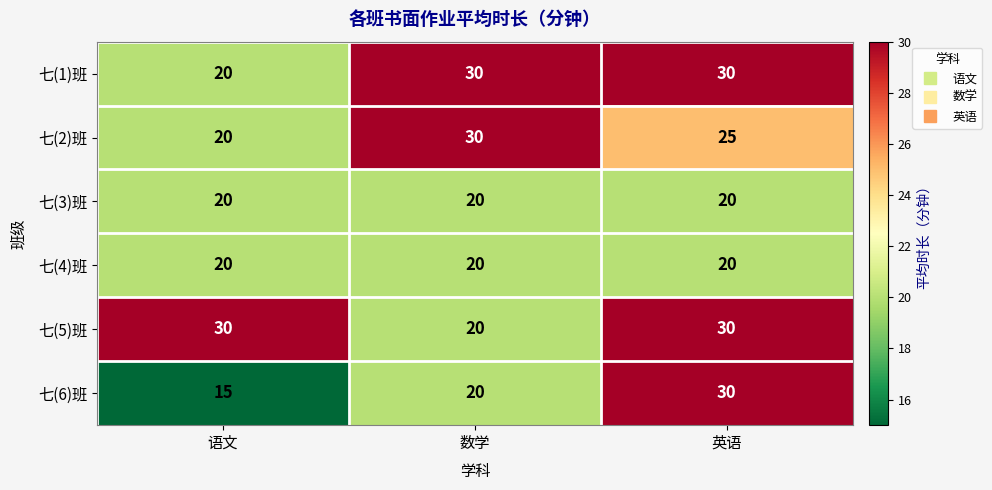

Reading left to right, what are all the values shown in this chart?

七(1)班: 20	30	30
七(2)班: 20	30	25
七(3)班: 20	20	20
七(4)班: 20	20	20
七(5)班: 30	20	30
七(6)班: 15	20	30